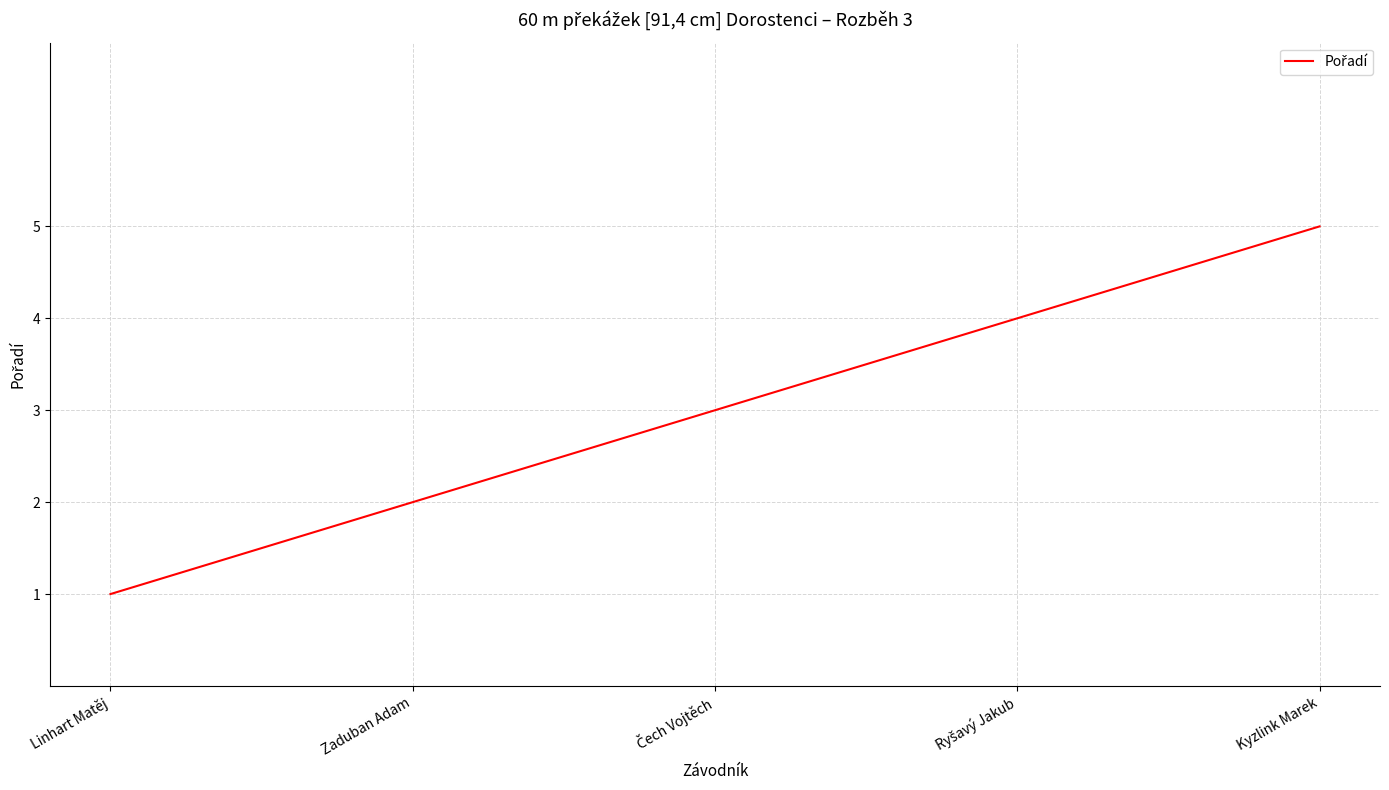

What is the average value?

3